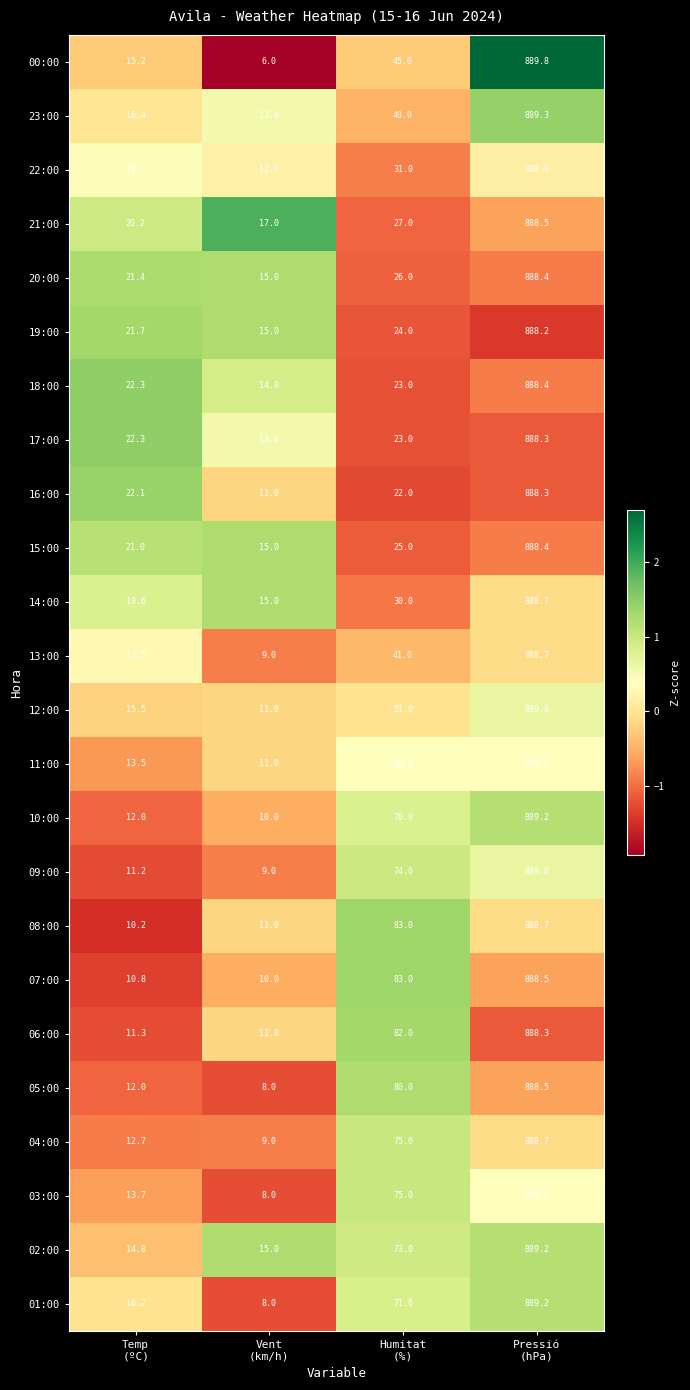

Which series has the widest spread of values?

00:00